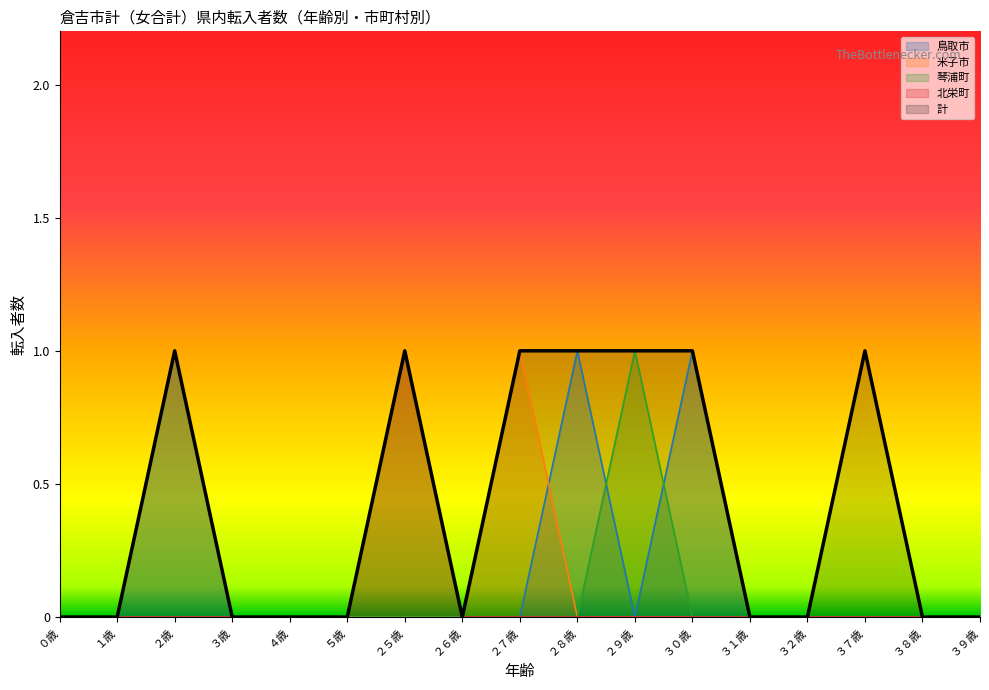

How many lines are shown in the chart?

5